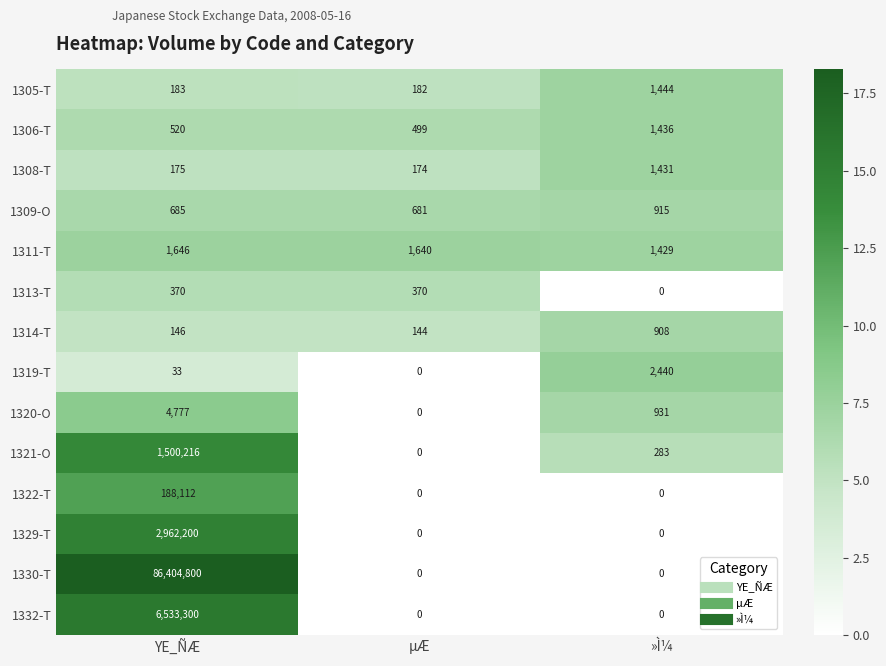

Which series has the largest total across all categories?

1330-T